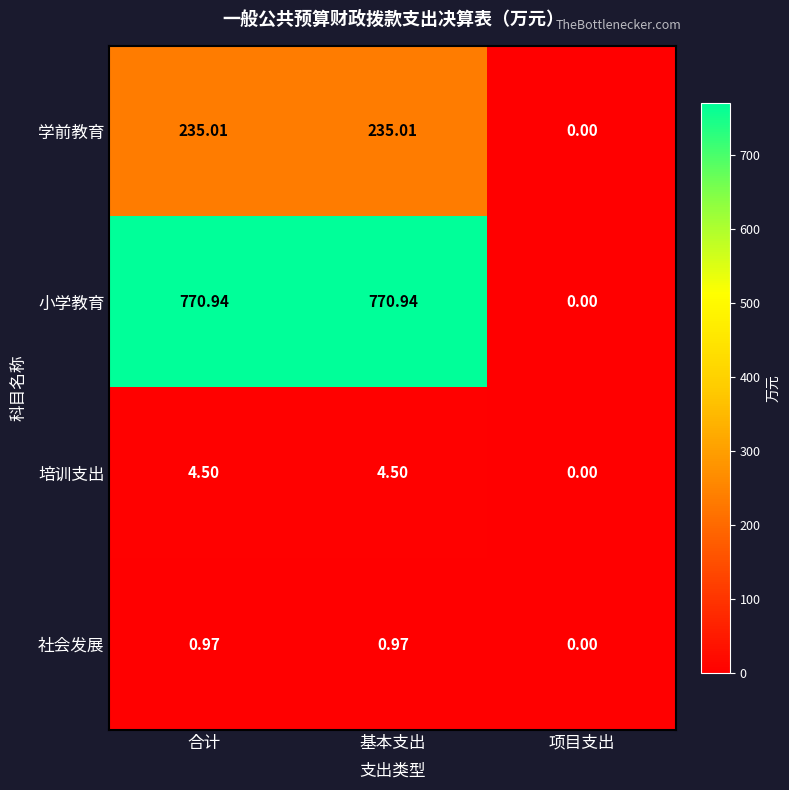

Rank the series by their maximum value, from highest to lowest.

小学教育, 学前教育, 培训支出, 社会发展